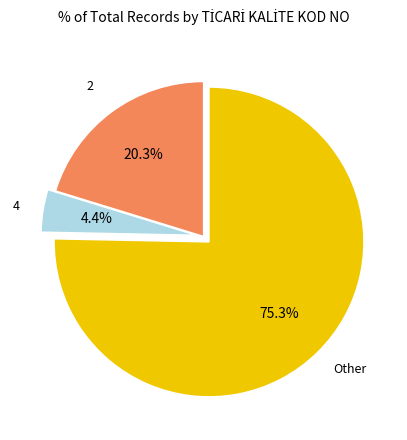

Is there any slice that represents more than half of the pie?

Yes